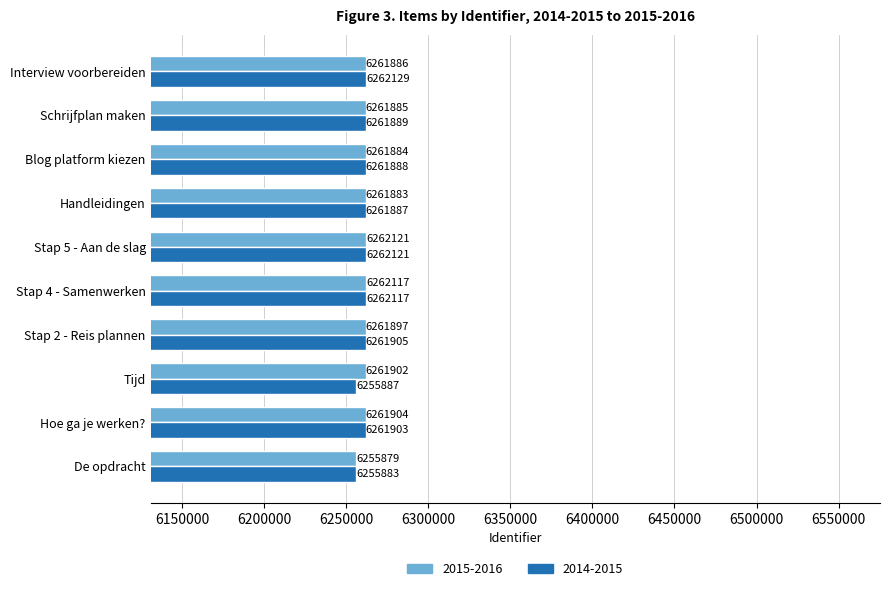

What is the sum of all 2014-2015 values?

62607.6